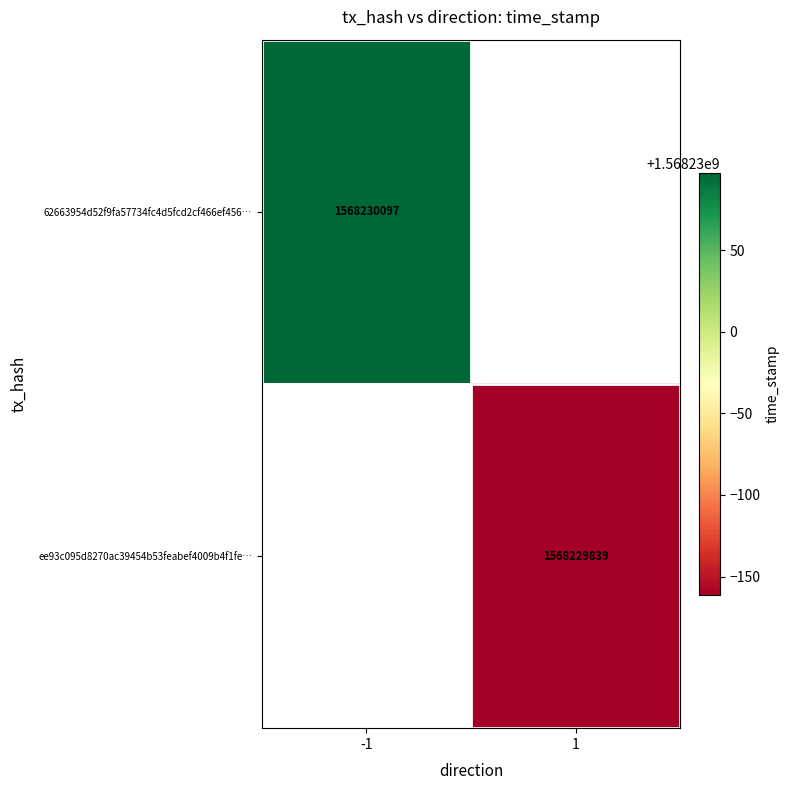

What is the average value of the ee93c095d8270ac39454b53feabef4009b4f1fe series?

784114920